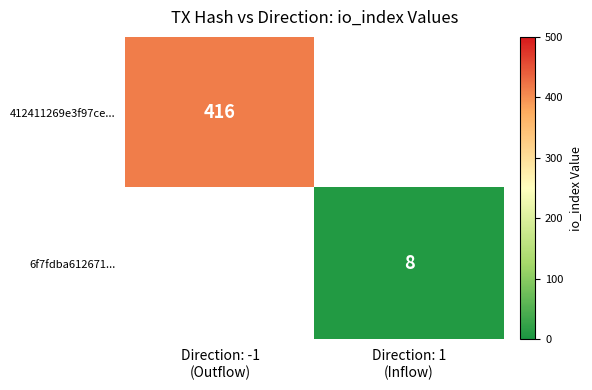

At how many categories does at least one series exceed 217?

1